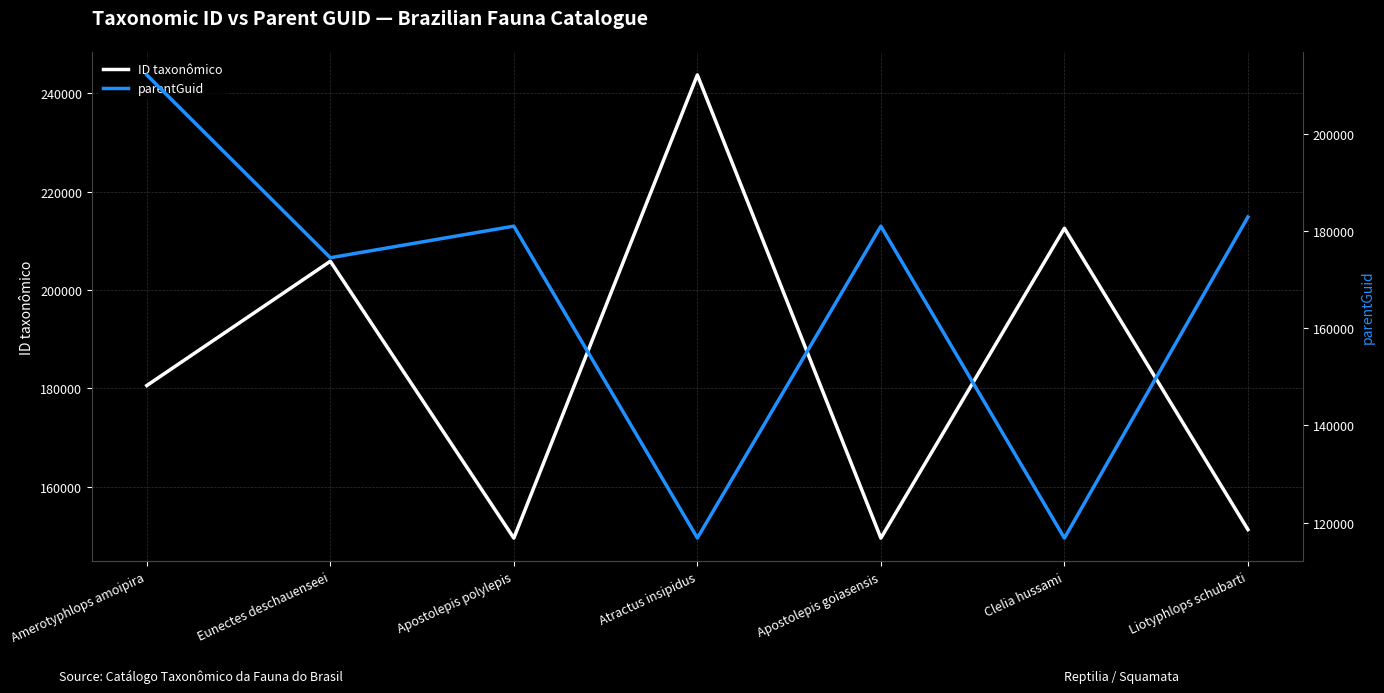

The value of ID taxonômico at Clelia hussami is 212528. True or false?

True